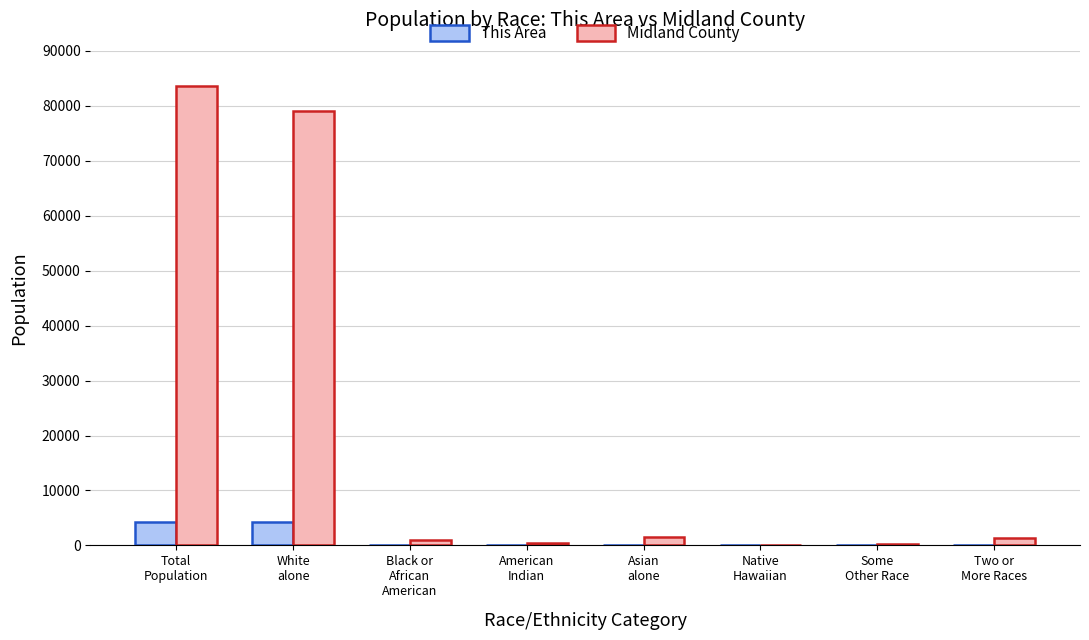

How many groups of bars are there?

8